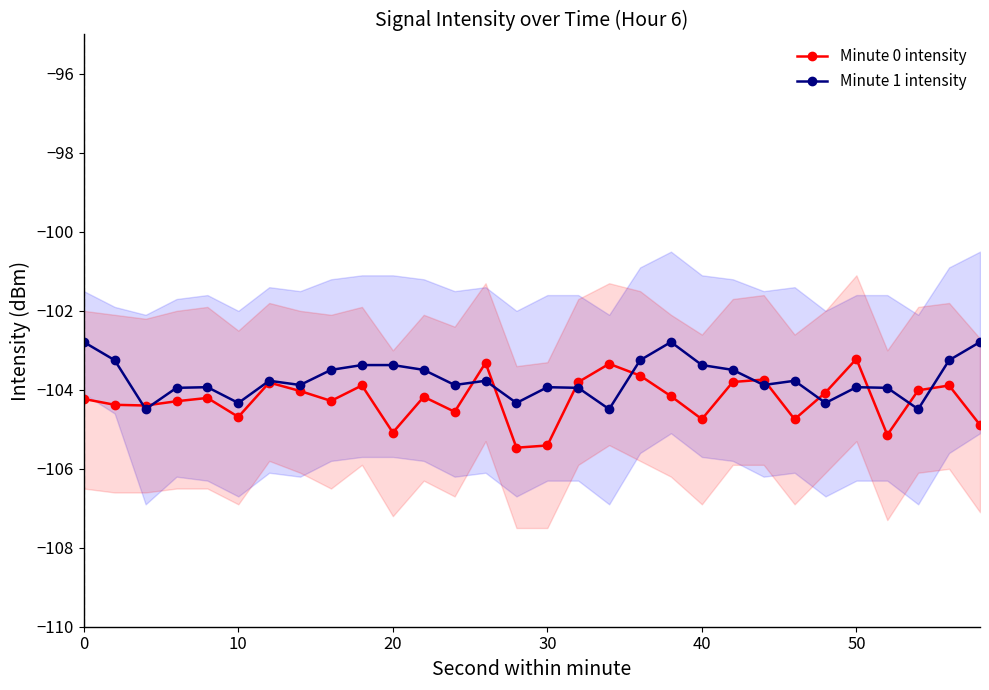

How many values in the Minute 0 intensity series exceed -104?

10